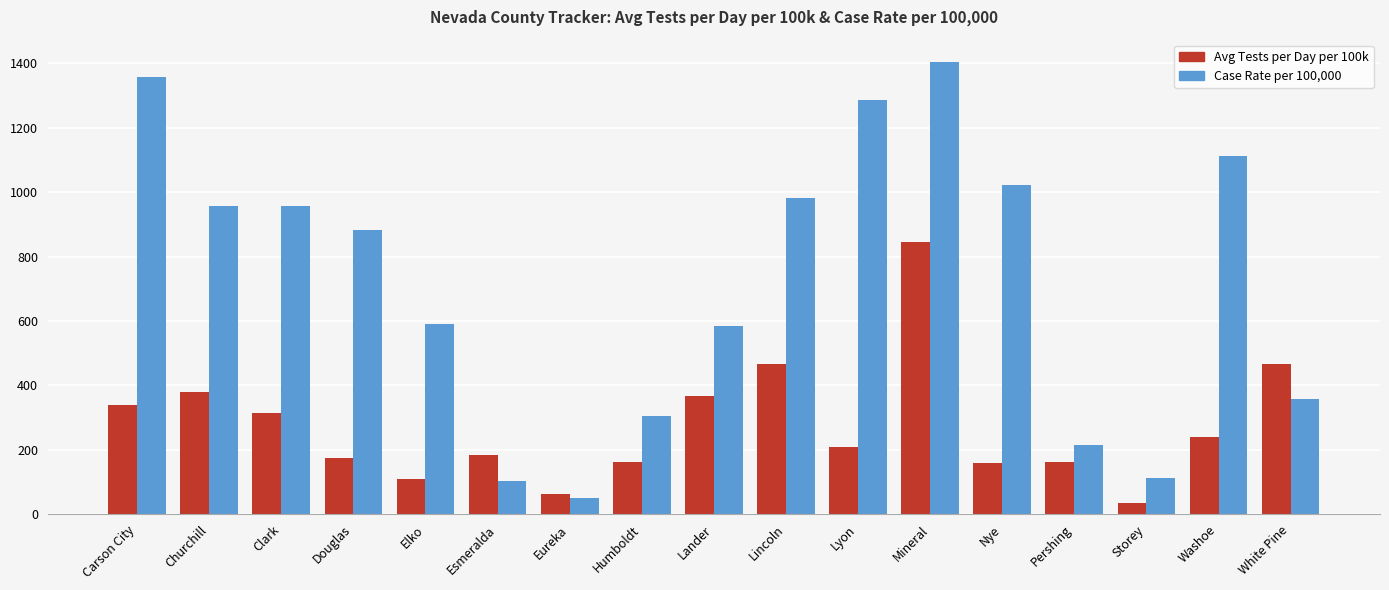

Which series has the widest spread of values?

Case Rate per 100,000